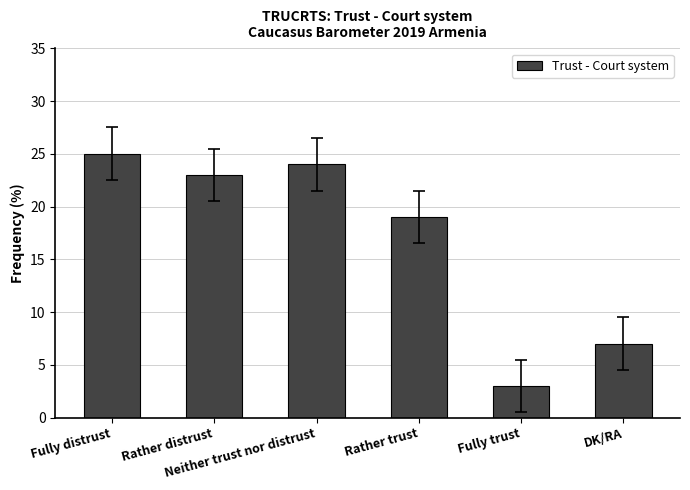

What position from the left is DK/RA?

6